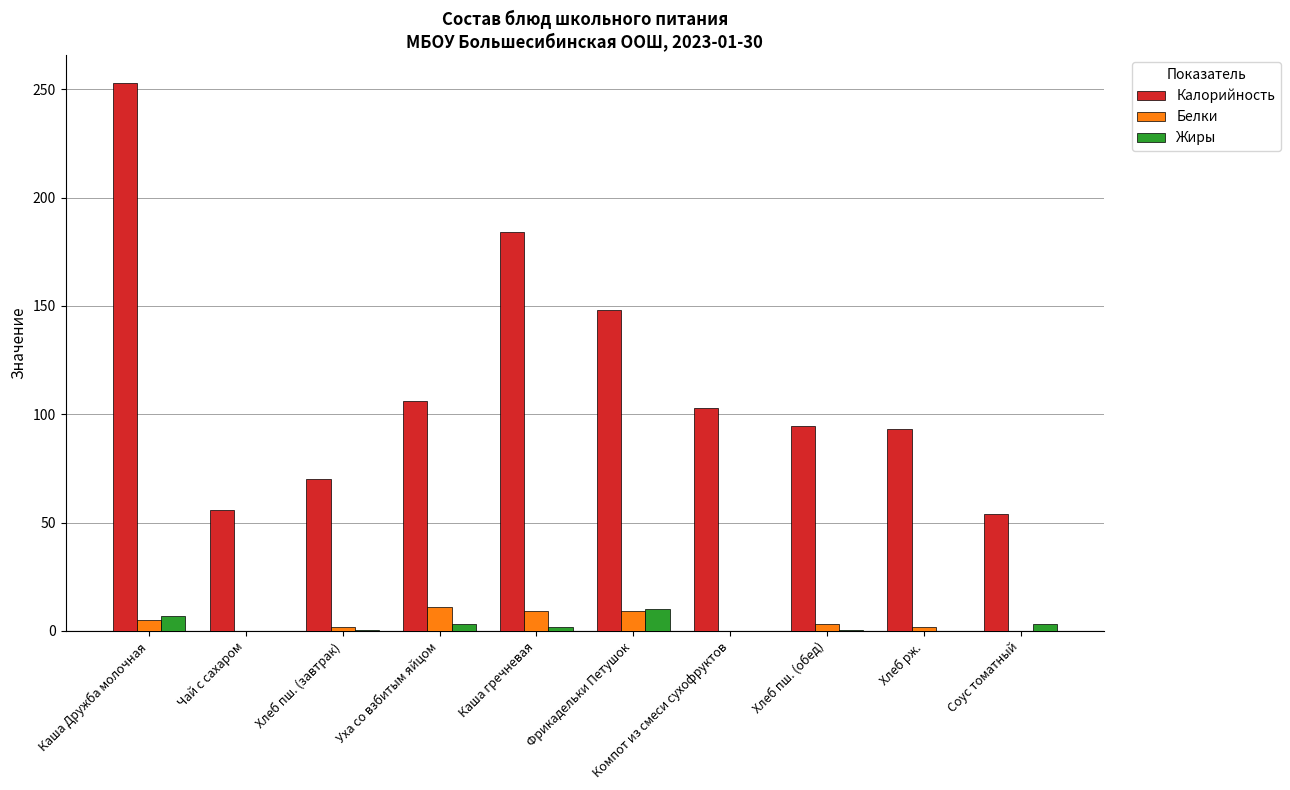

At which label does Жиры first exceed 2?

Каша Дружба молочная